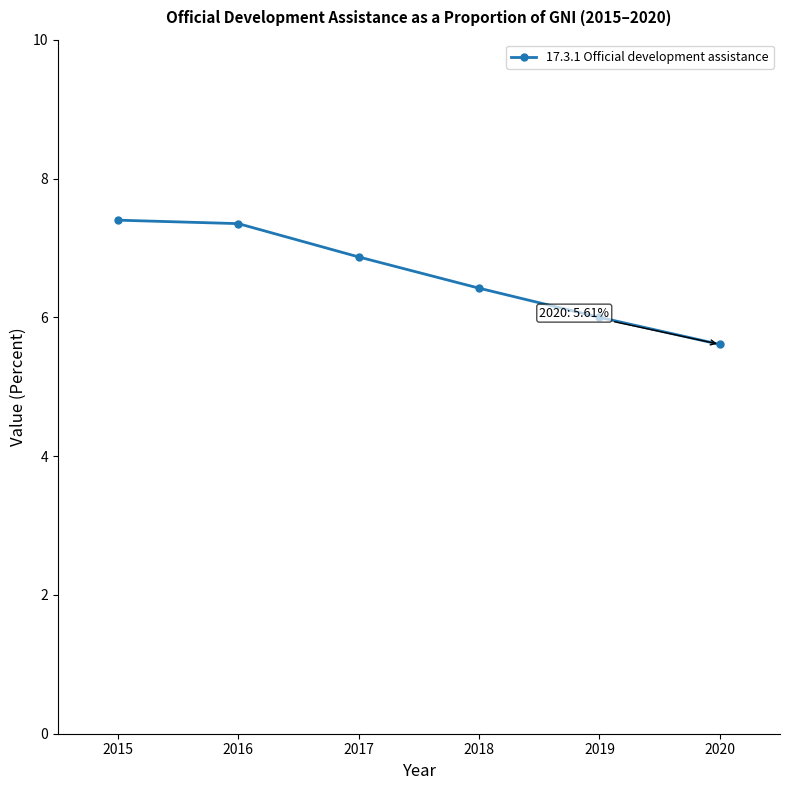

The chart shows a value of 7.3 at 2016. True or false?

True